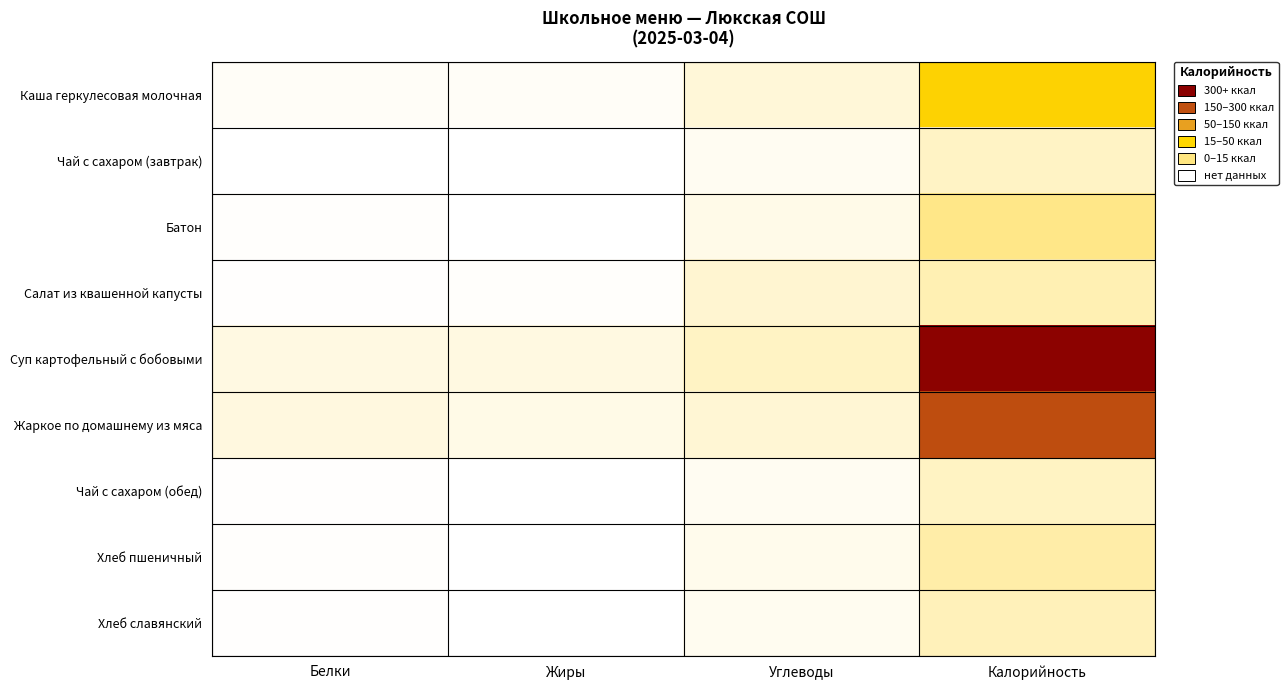

What is the total value across all series at Калорийность?

1239.0